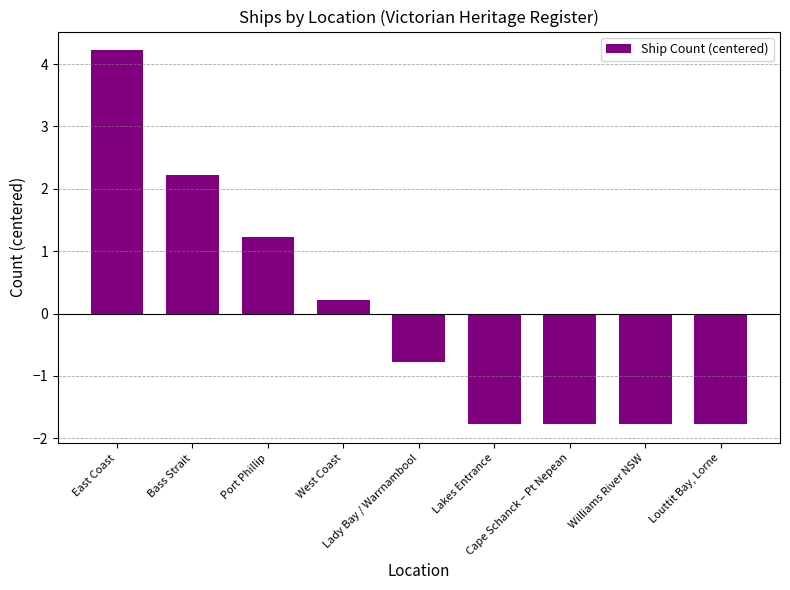

How many bars are there in total?

9